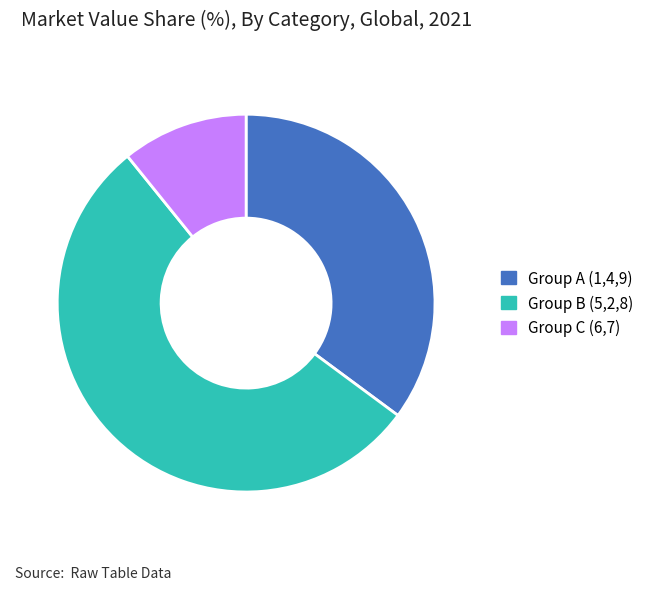

Is there any slice that represents more than half of the pie?

Yes